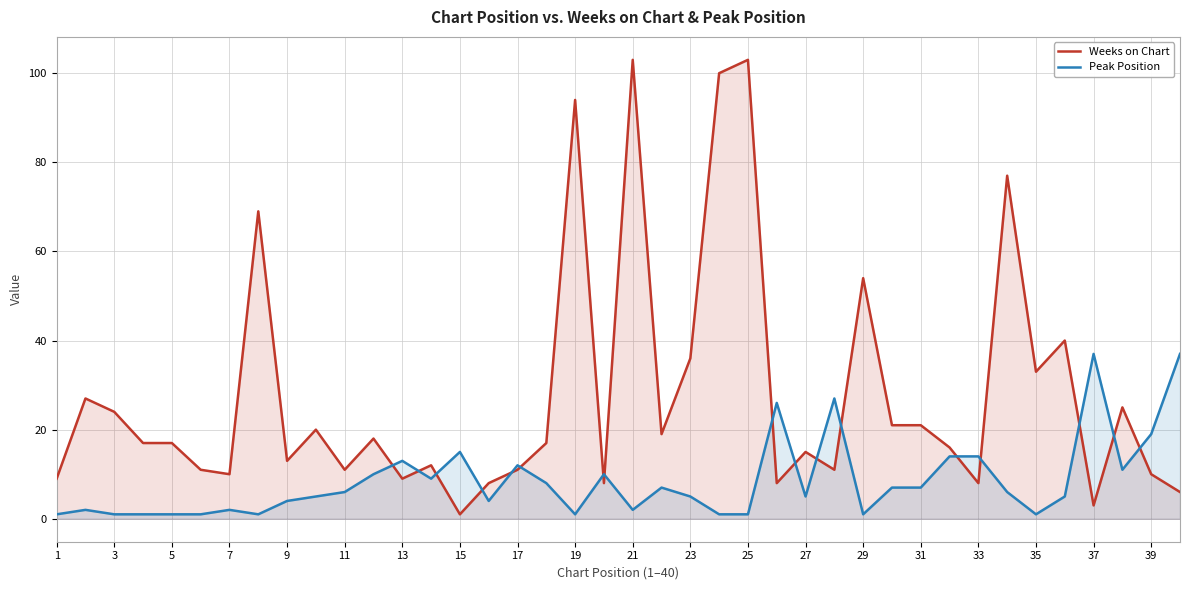

What is the total value across all series at 25?

104